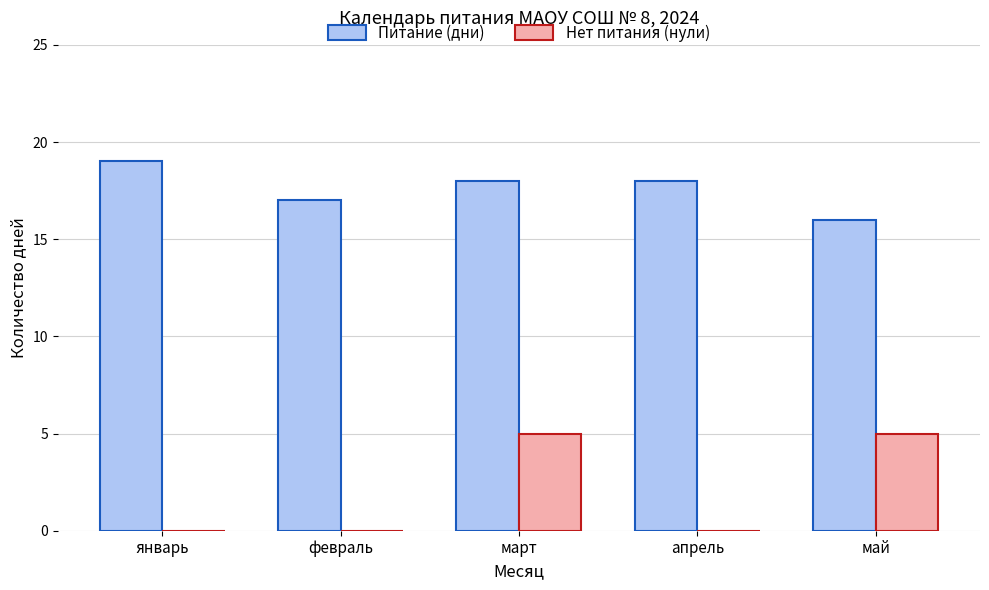

The value of Нет питания (нули) at январь is 2. True or false?

False